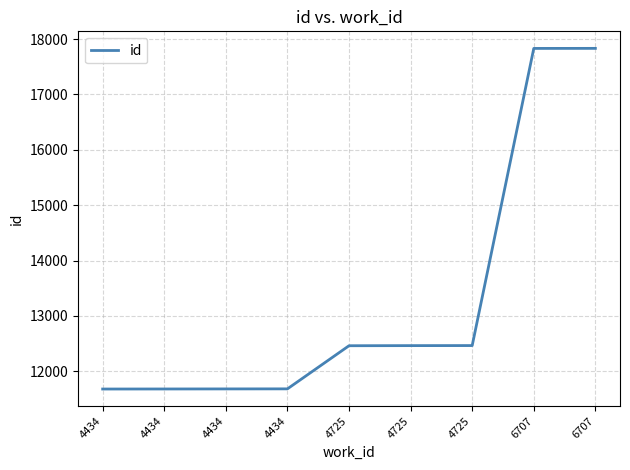

Count the number of categories in the chart.

9